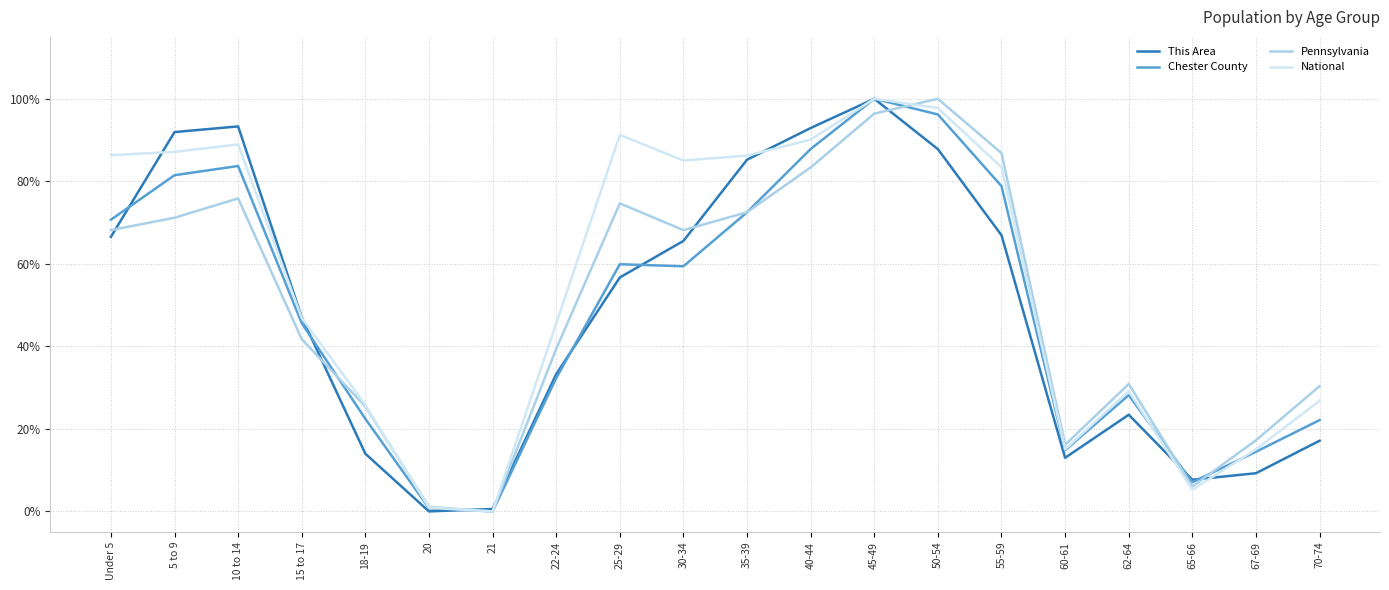

What is the maximum value shown in the chart?

1.0